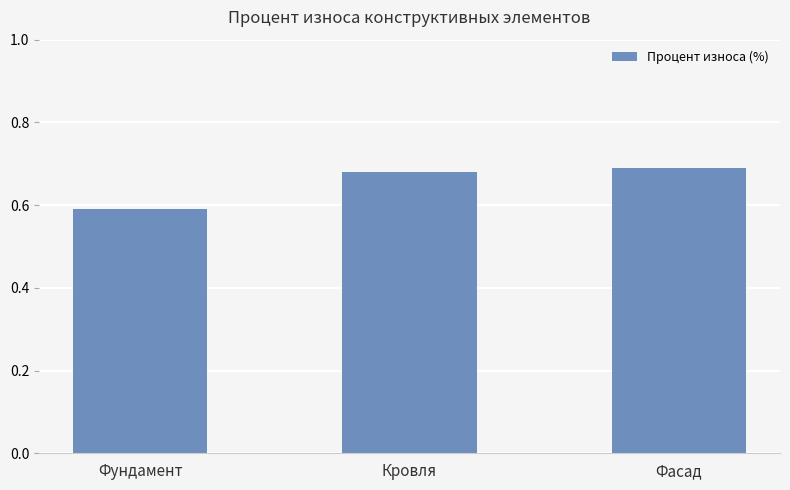

True or false: the data shows 1.0 at Кровля.

False